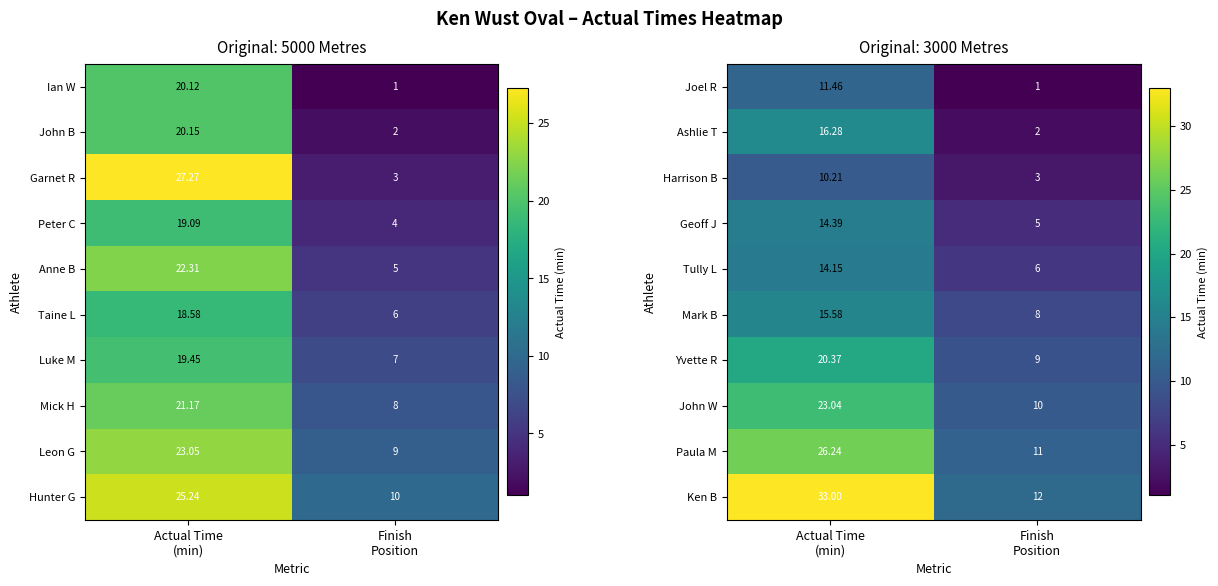

What is the average value of the John W series?

16.5